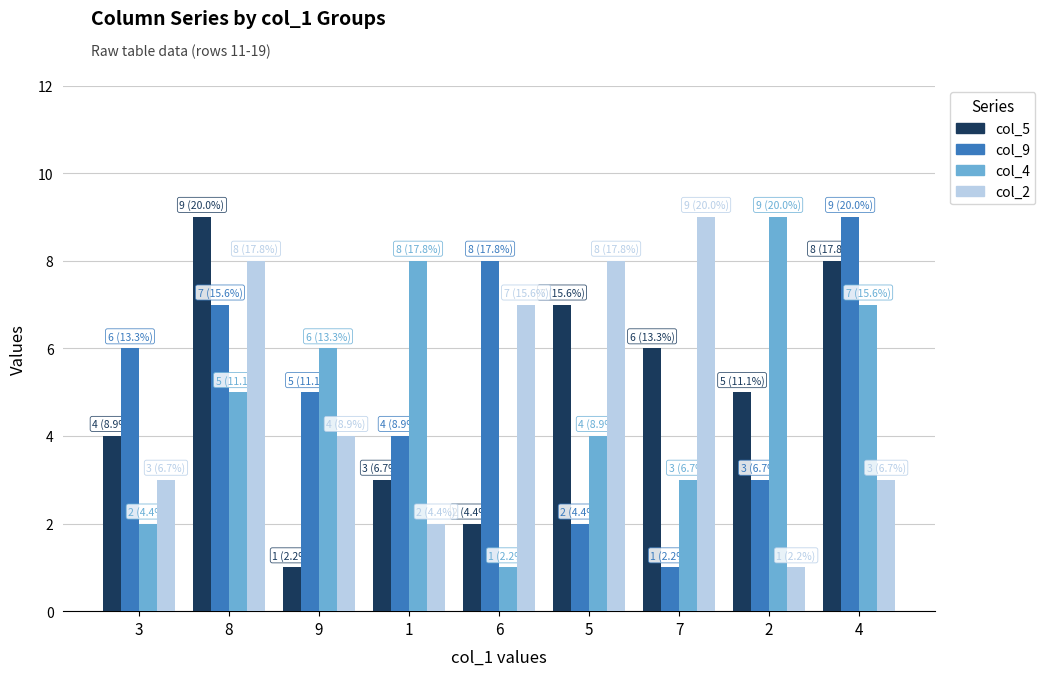

At which category is the sum across all series the highest?

8